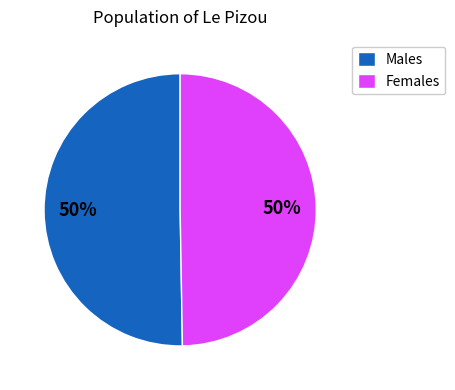

What is the ratio of the value at Males to the value at Females?

1.0